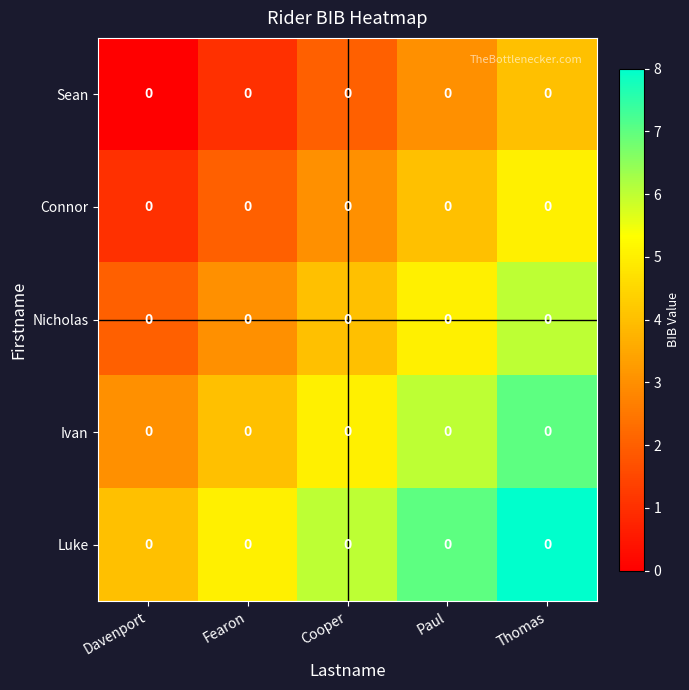

Between Davenport and Cooper, which is larger?

Cooper